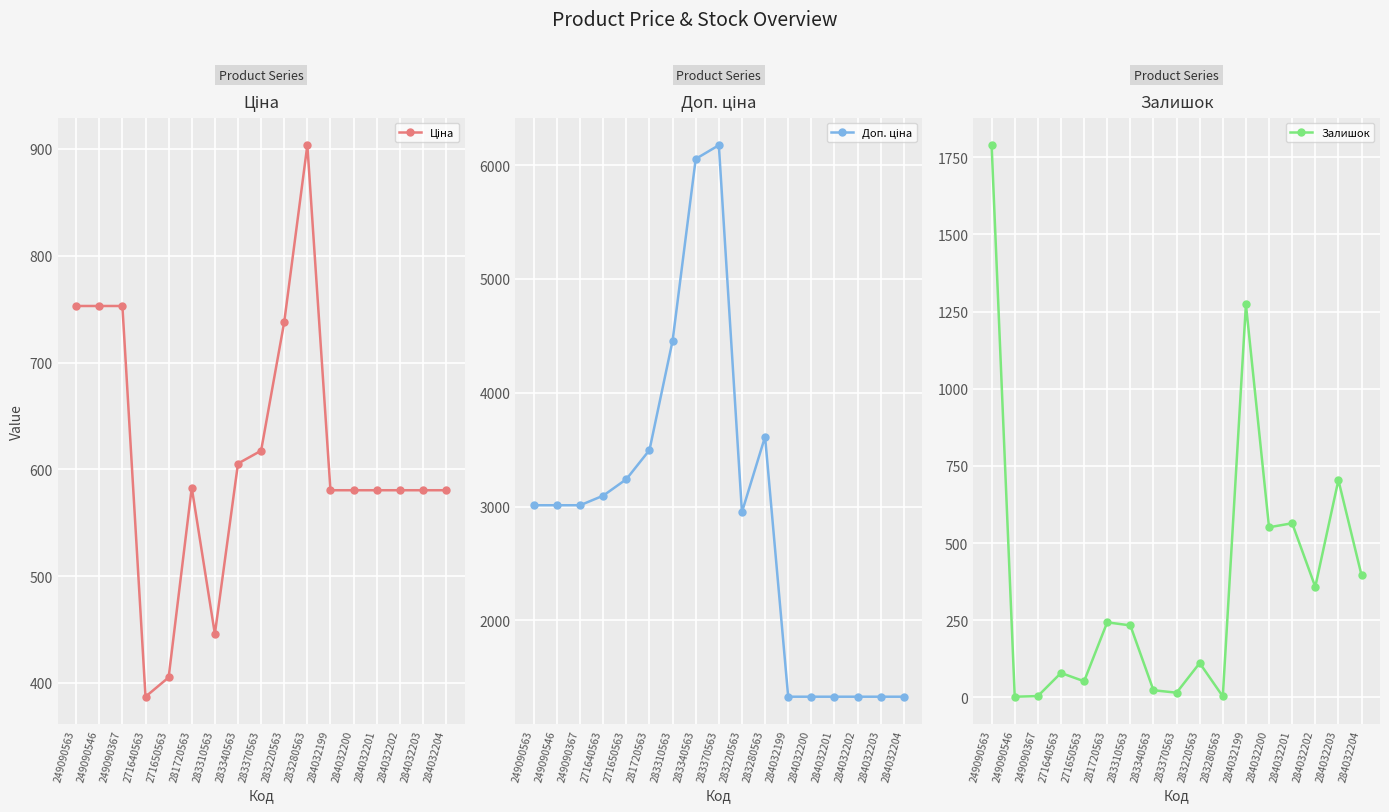

What is the sum of all Залишок values?

6400